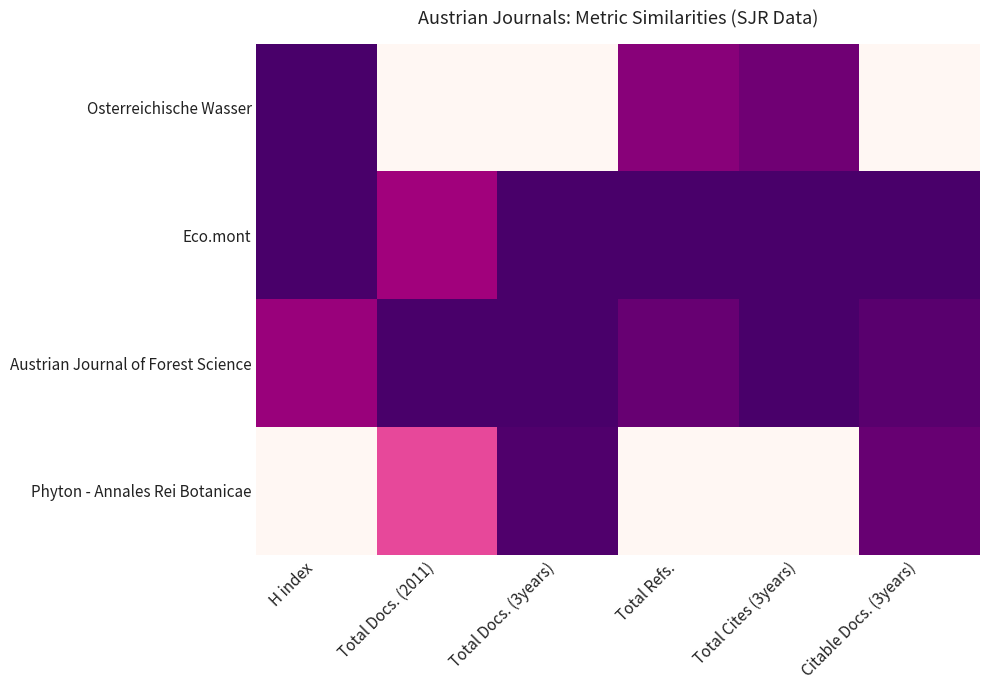

How many categories are shown in the chart?

6